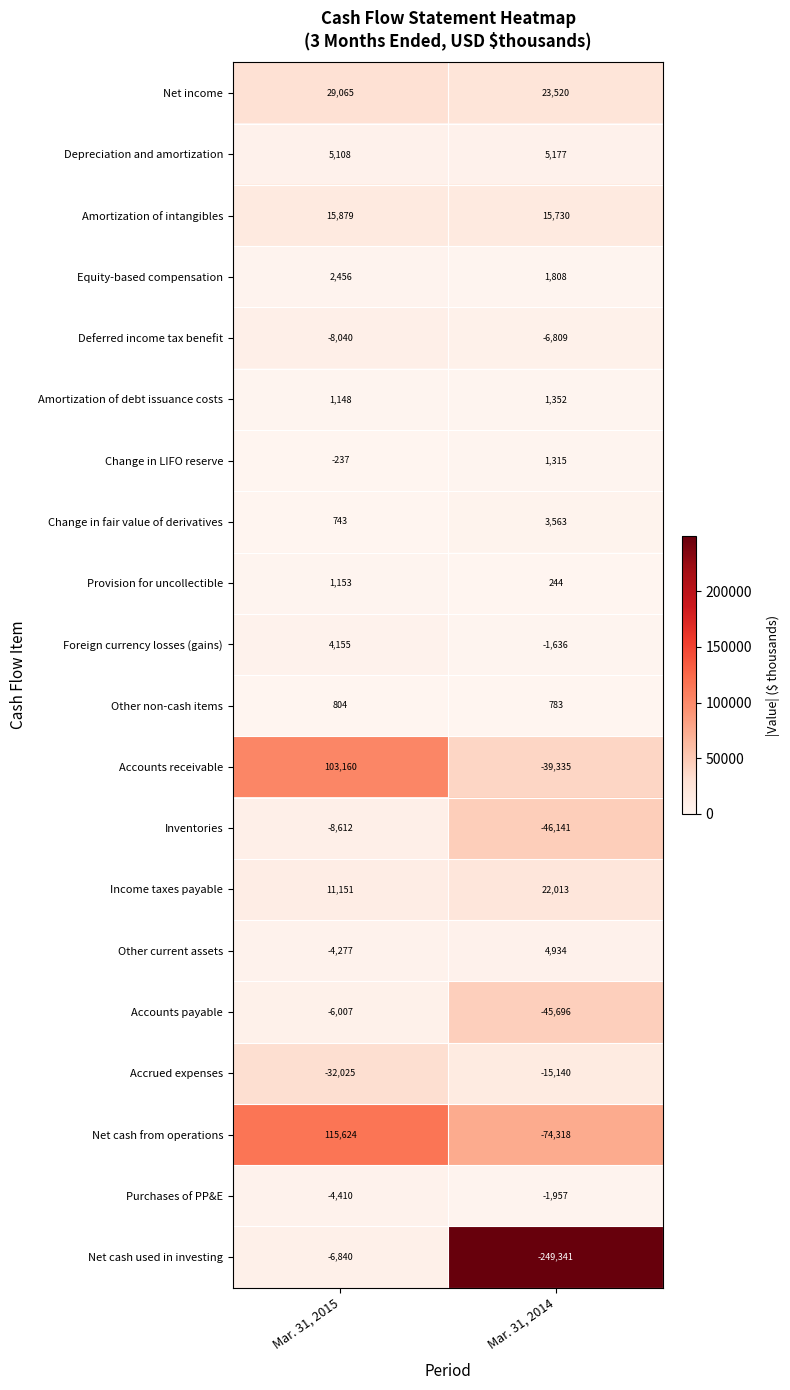

At which category is the sum across all series the highest?

Mar. 31, 2015